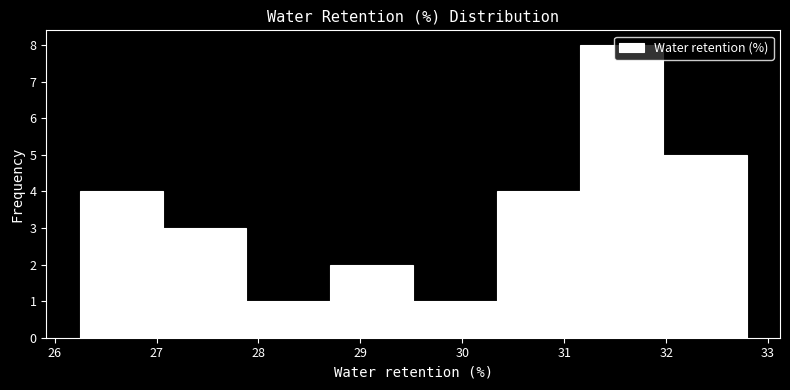

Reading left to right, transcribe this chart: for each bar, give the range it covers on the x-axis and its height. Neither the bar edges nor the heights are printed on the chart, so give them approximately, as read against the axes.

26.2 to 27.1: 4
27.1 to 27.9: 3
27.9 to 28.7: 1
28.7 to 29.5: 2
29.5 to 30.3: 1
30.3 to 31.2: 4
31.2 to 32.0: 8
32.0 to 32.8: 5